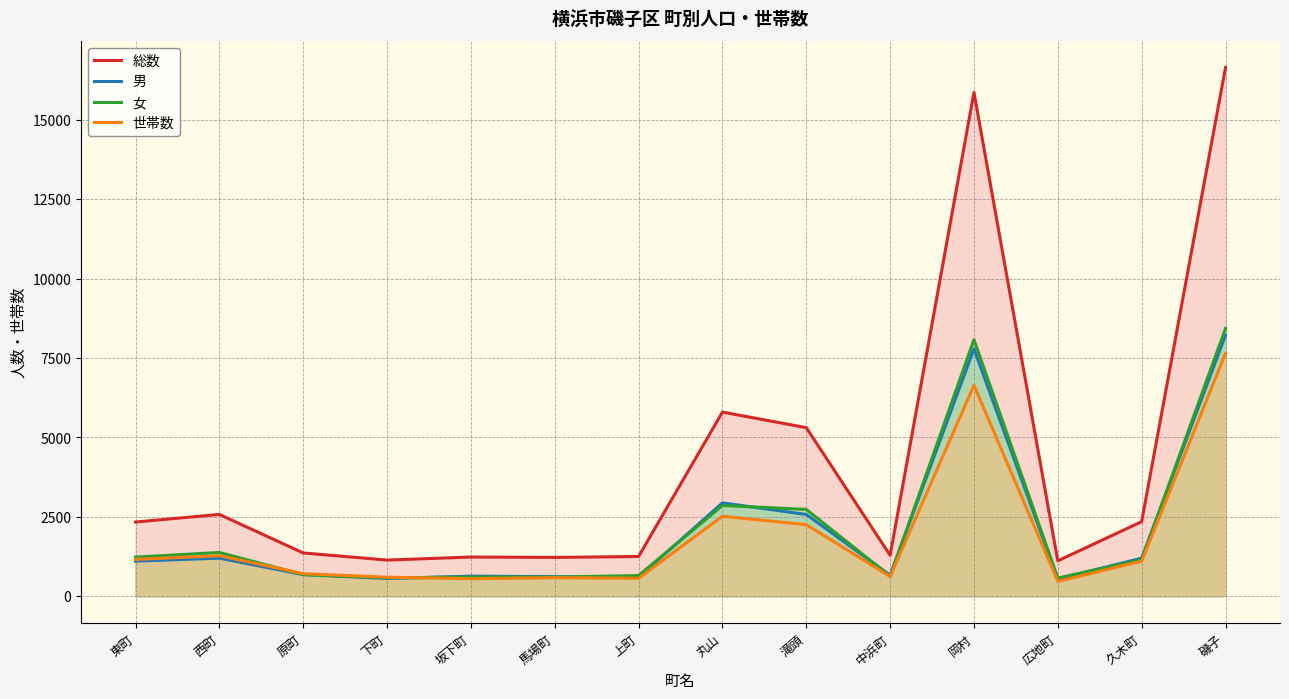

What is the difference between the maximum and second lowest values in the 女 series?

7851